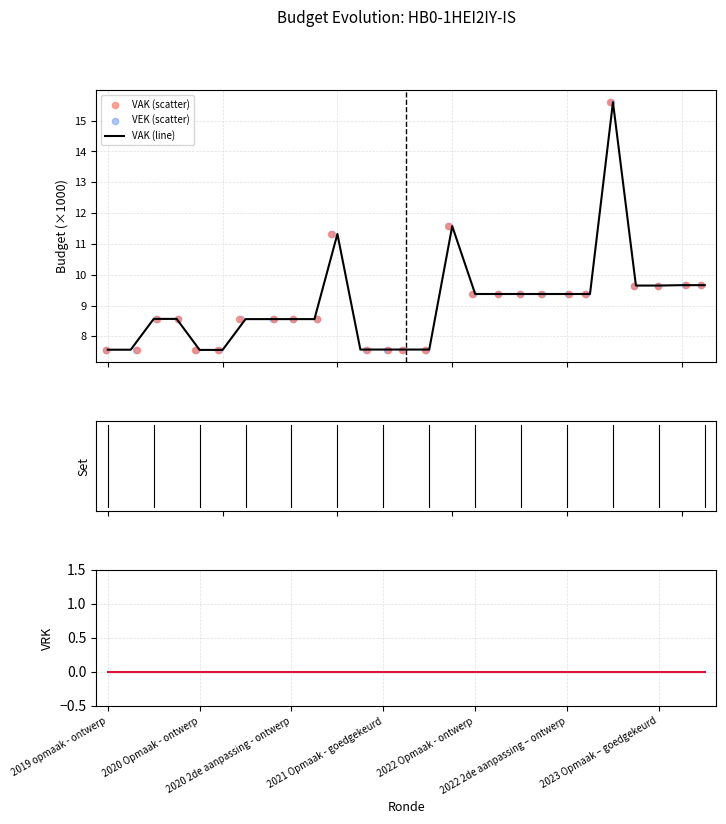

What is the maximum value for VAK (line)?

15.6